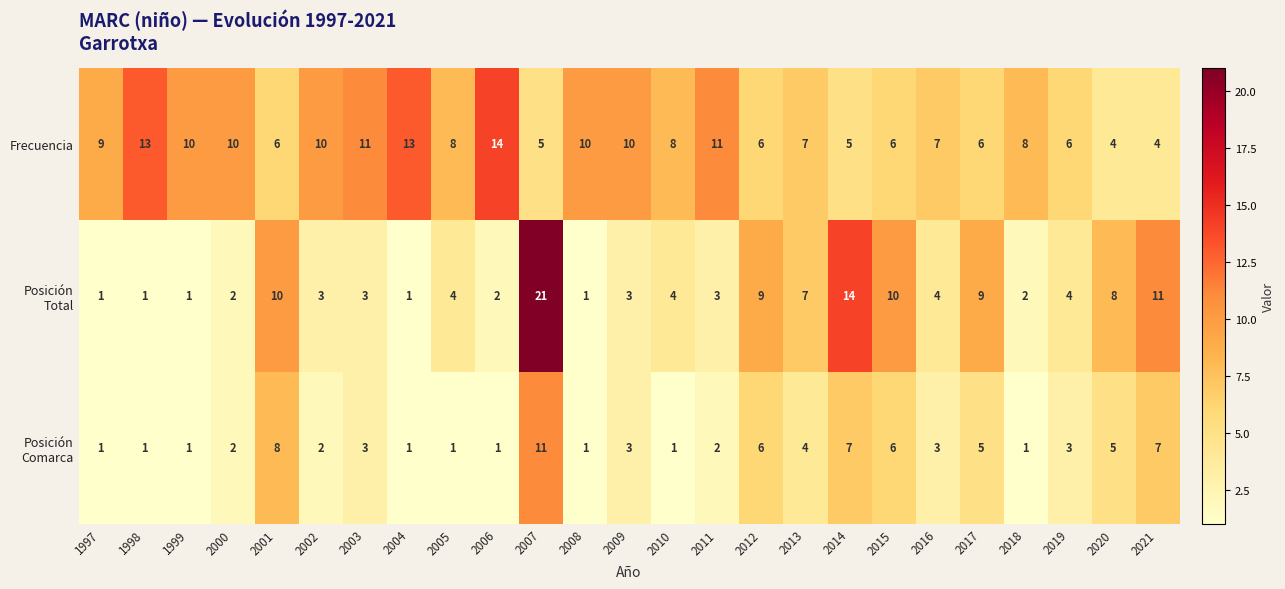

Where does the Frecuencia series first go above 8?

1997